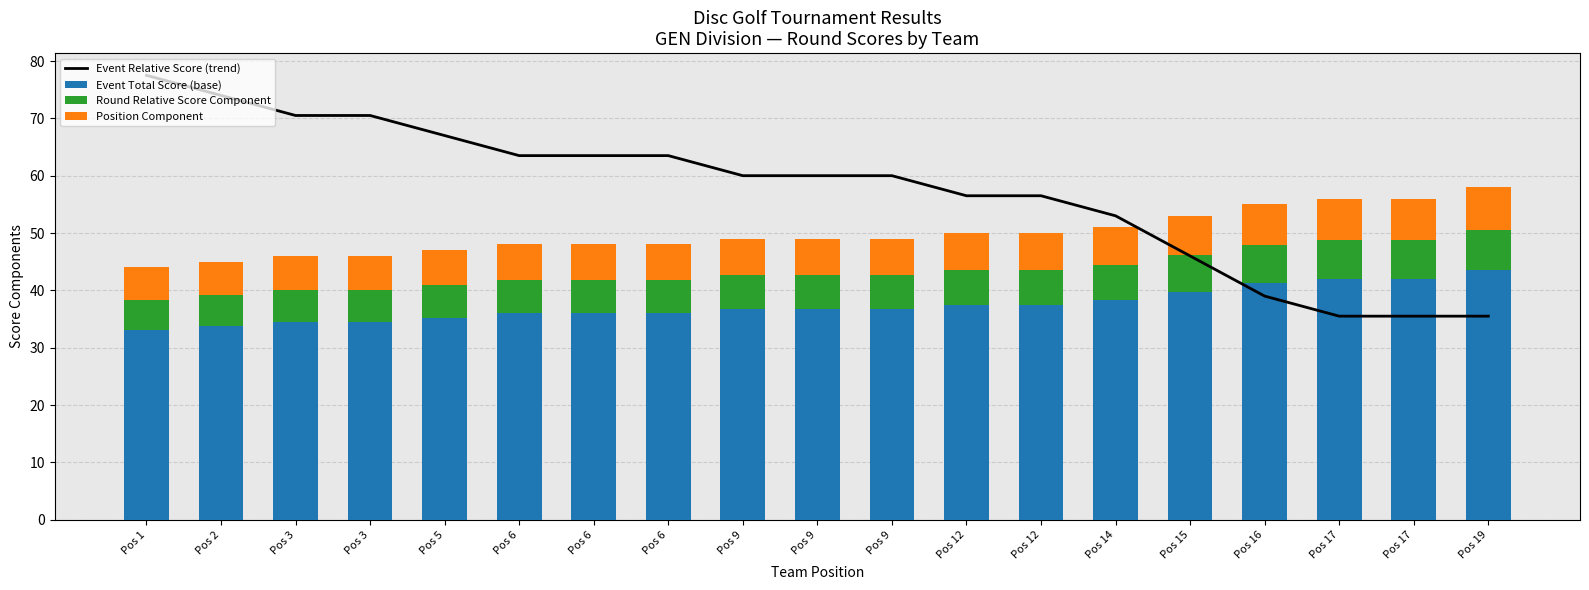

What are all the series names shown in the legend?

Event Relative Score (trend), Event Total Score (base), Round Relative Score Component, Position Component